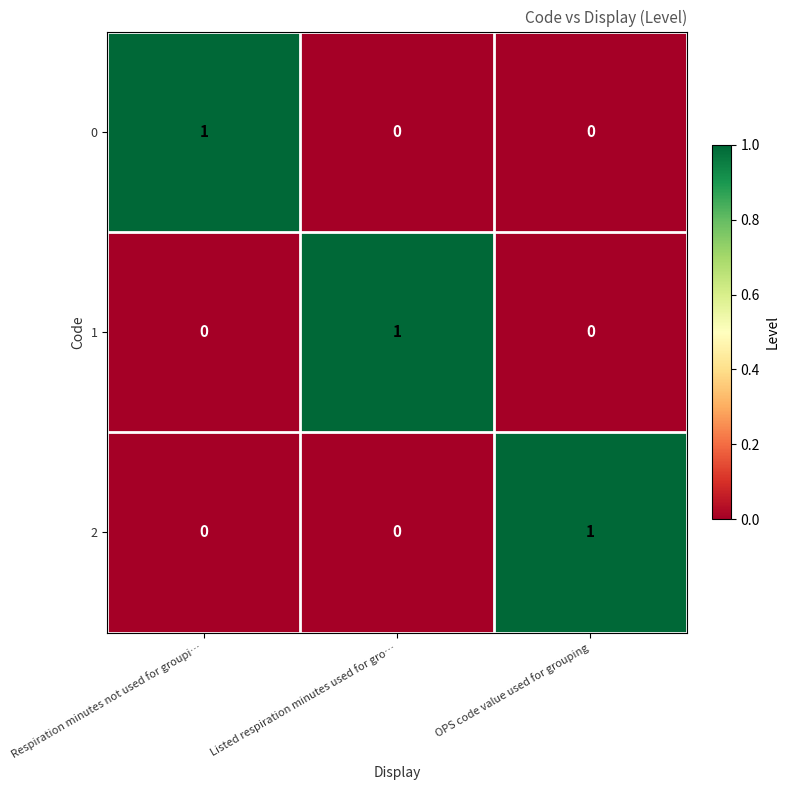

How many distinct data groups are displayed?

3